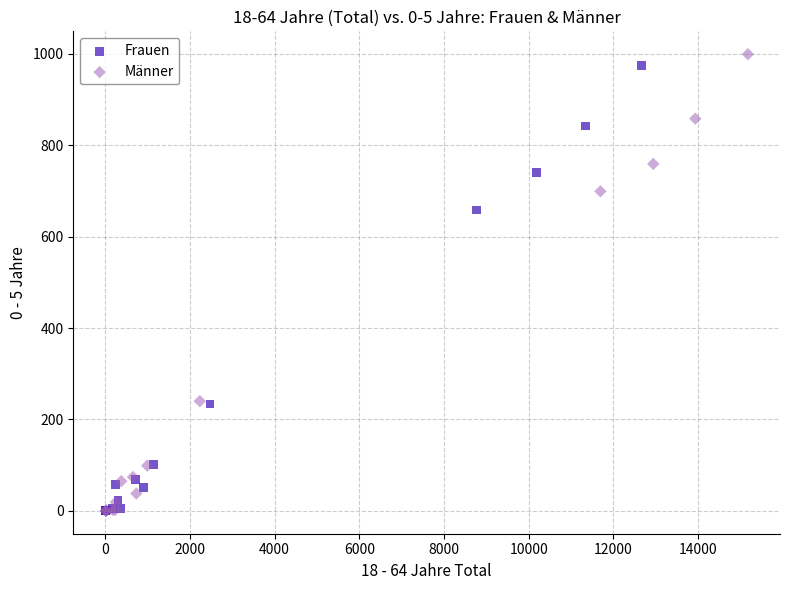

Which series has the largest Y range (max minus min)?

Männer